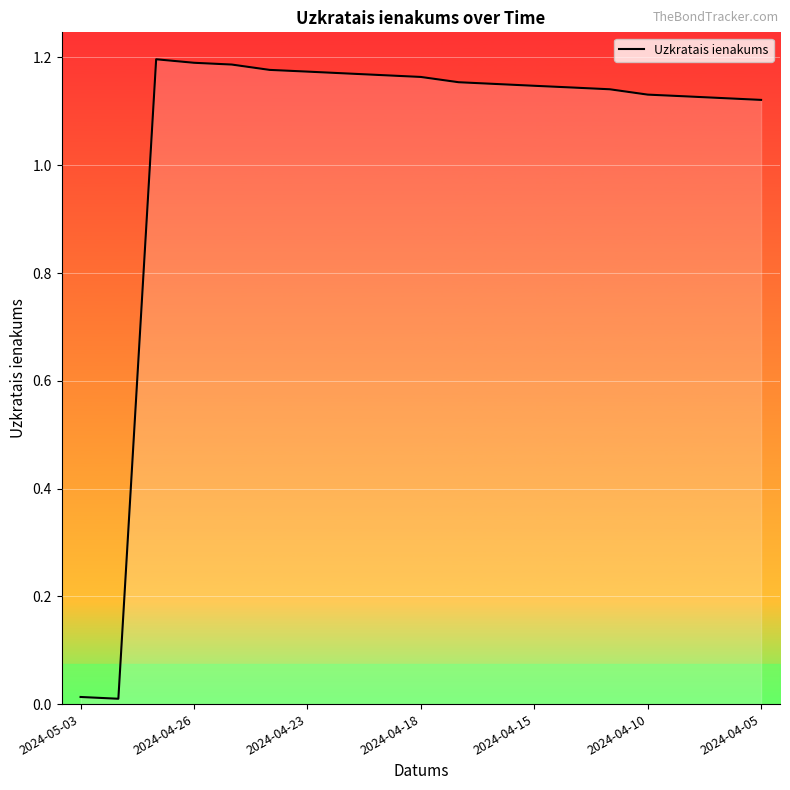

True or false: the data shows 0.6 at 2024-04-23.

False